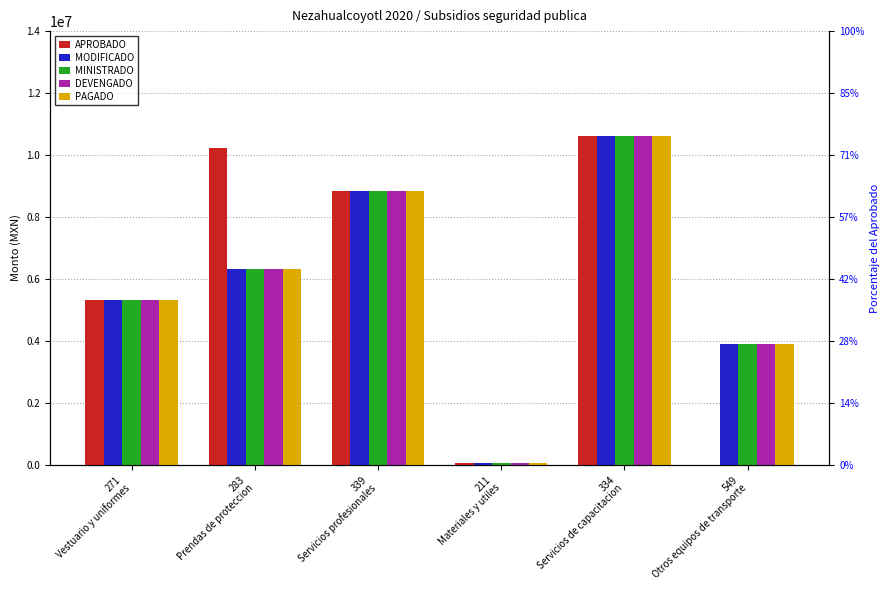

What is the label of the 6th bar from the right?

271
Vestuario y uniformes